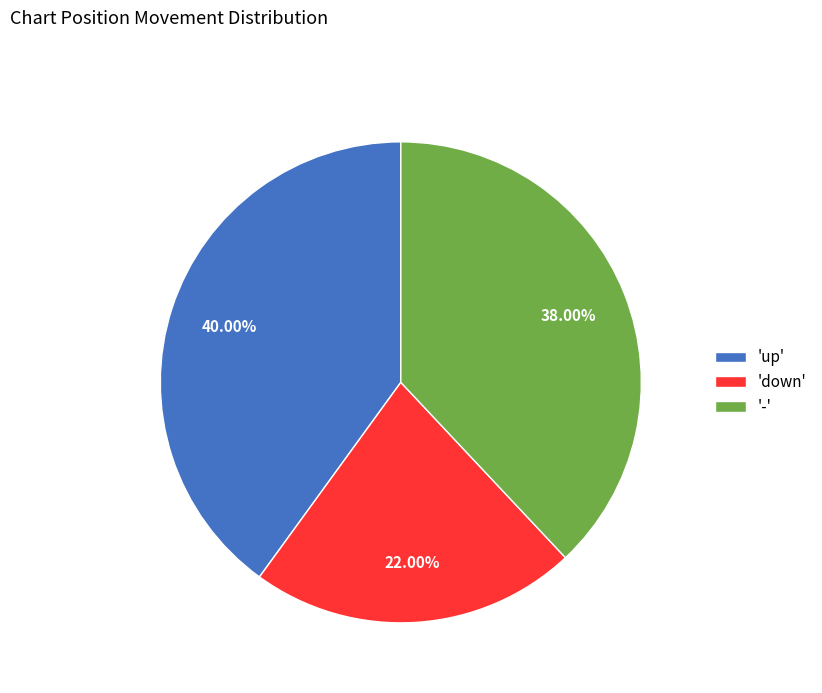

Is there any slice that represents more than half of the pie?

No